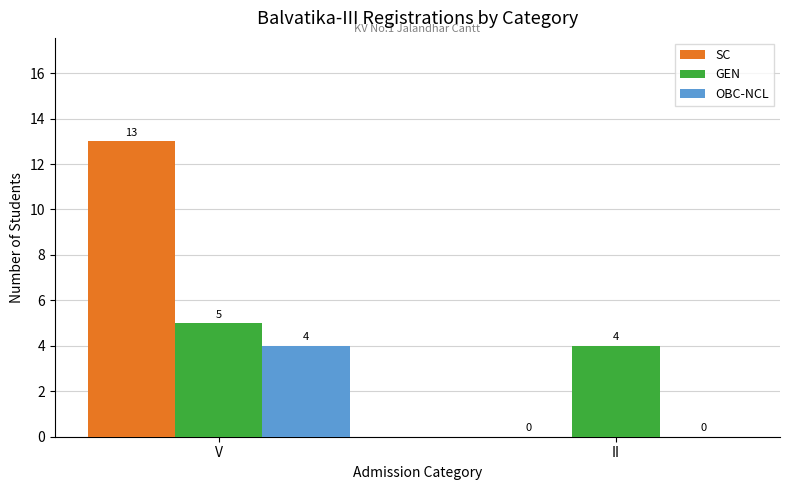

What is the total value across all series at II?

4